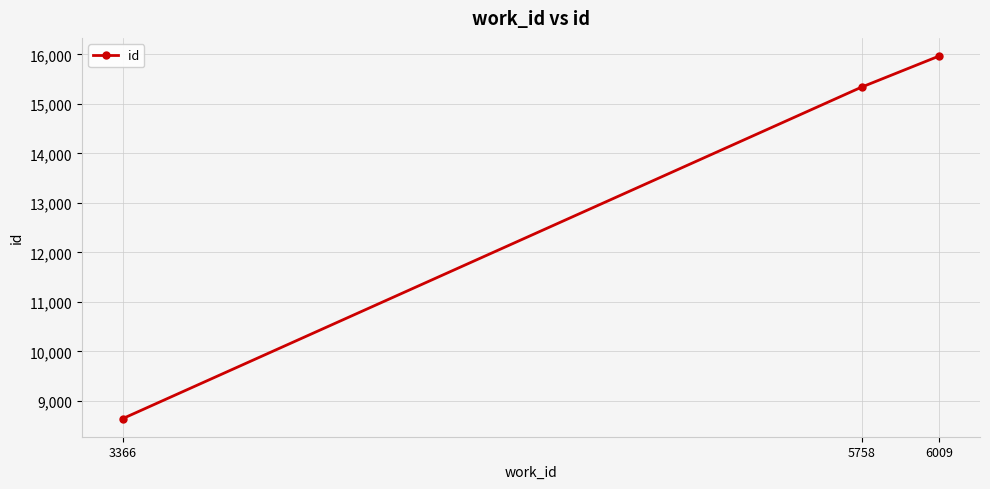

Between 3366 and 6009, which is larger?

6009